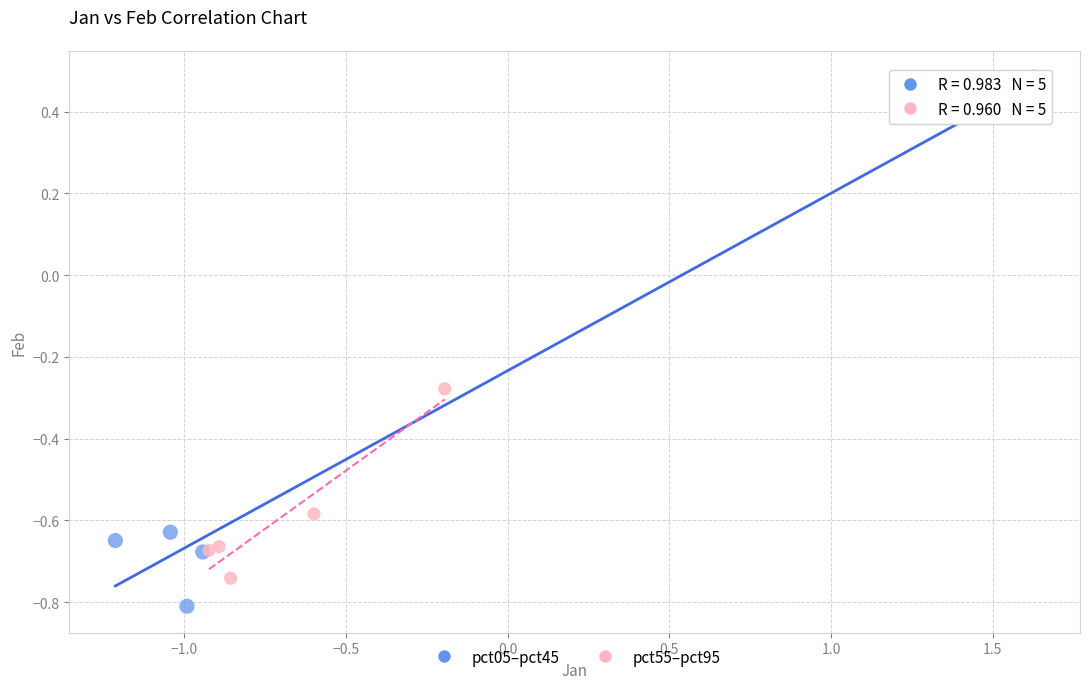

Which series contains the highest Y value?

pct05–pct45